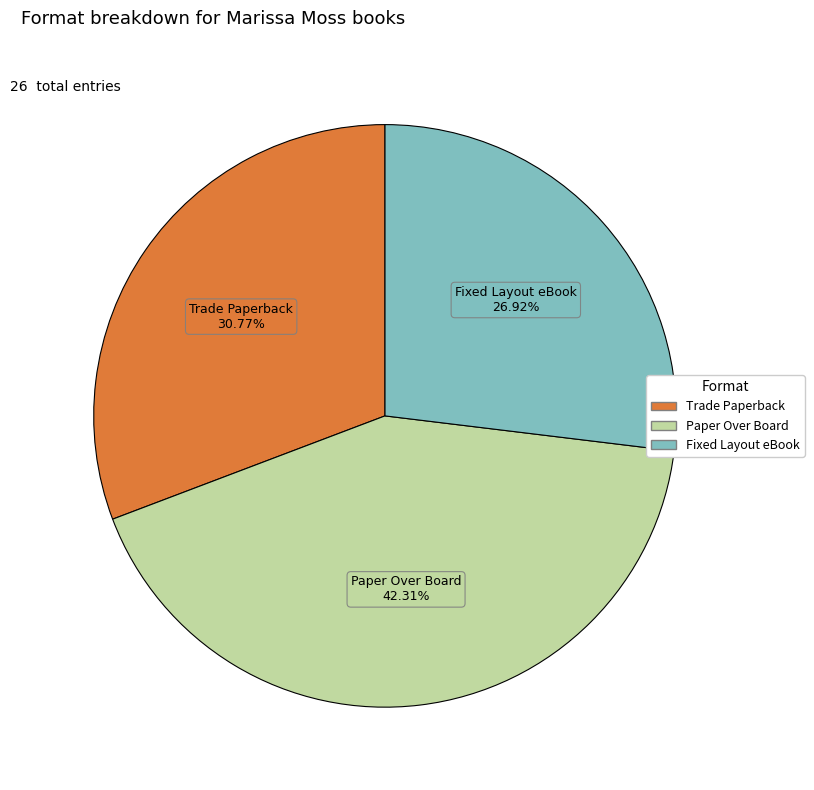

Is it true that Paper Over Board is 42% of the pie?

True